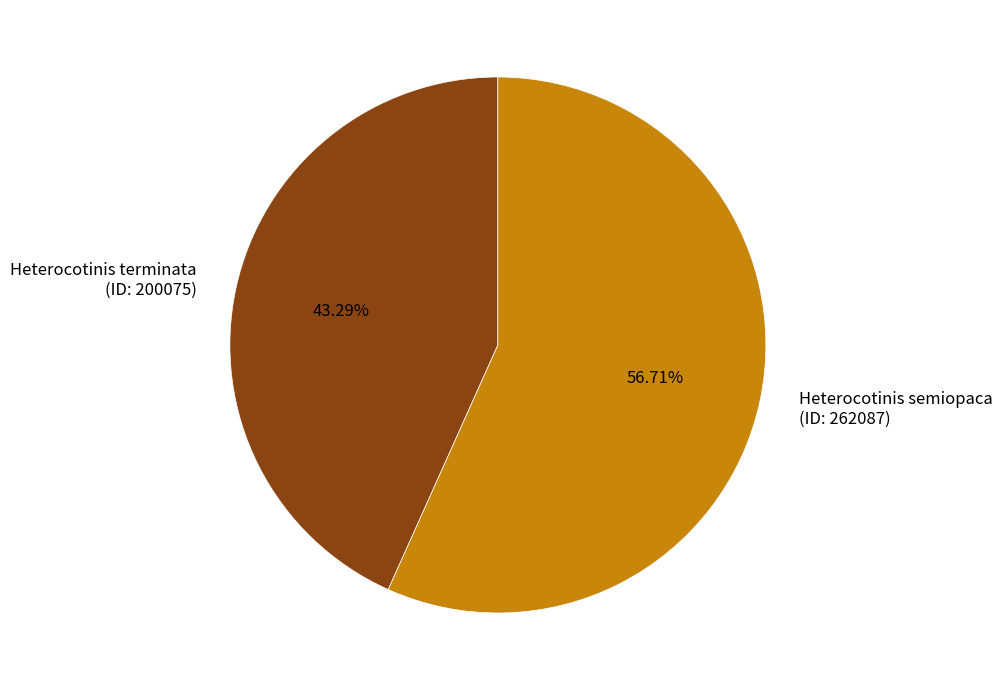

To the nearest percent, what is the average slice percentage?

50%